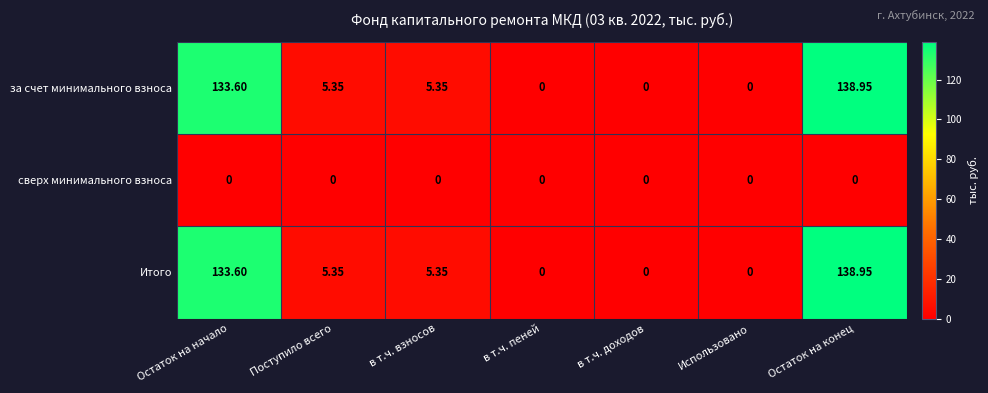

Which label corresponds to the largest value in the chart?

Остаток на конец